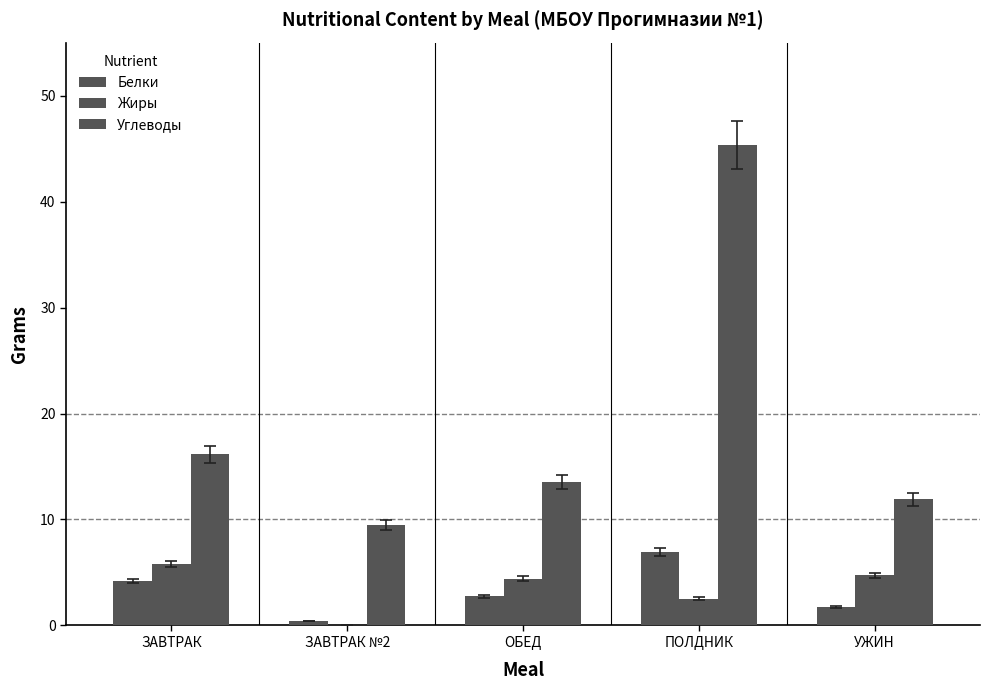

Are the bars horizontal?

No